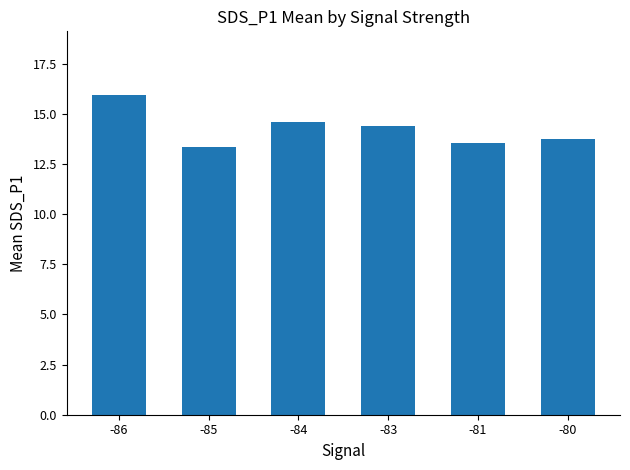

Does the chart contain any negative values?

No